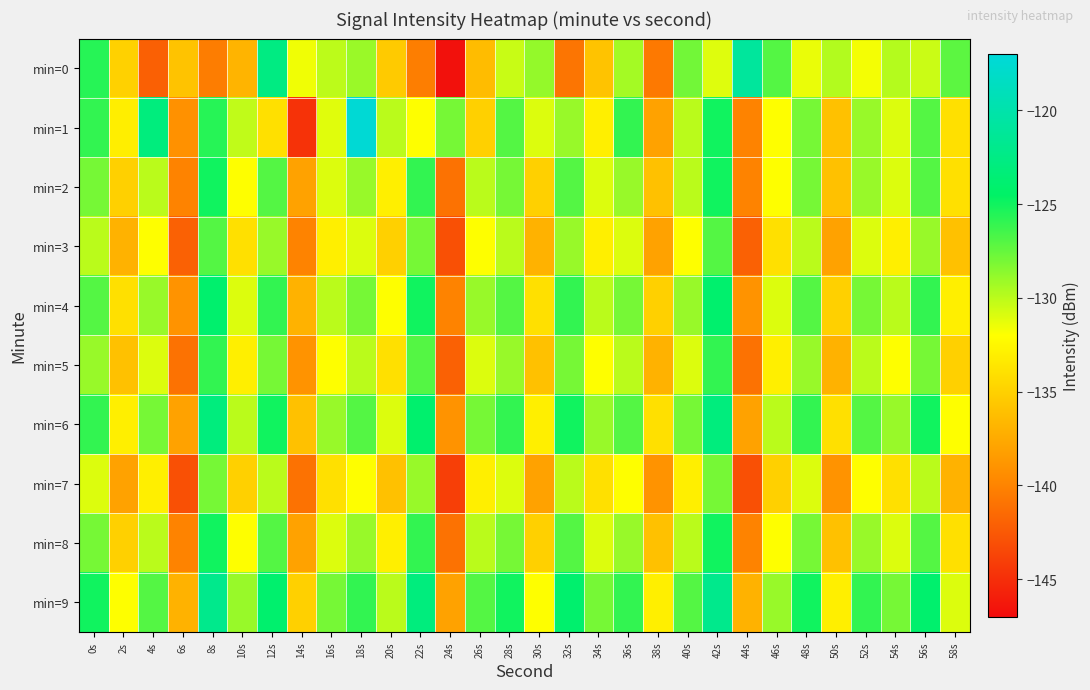

Count the number of categories in the chart.

30